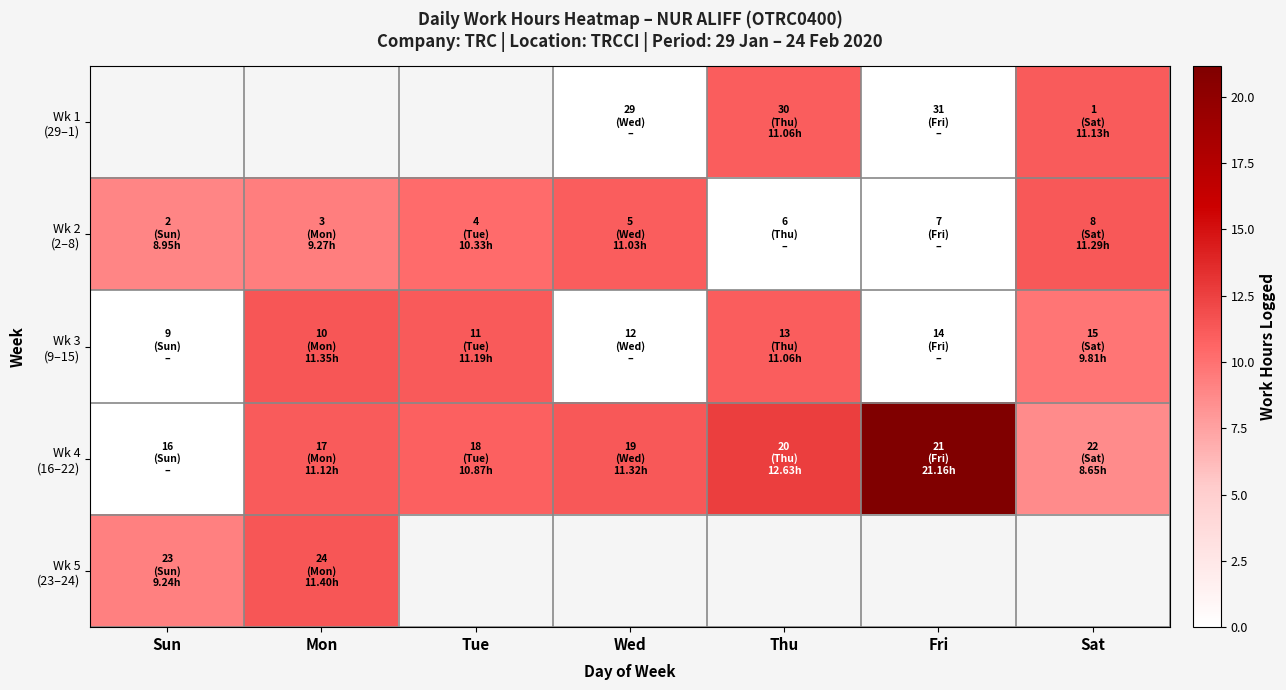

Which has a higher value, Sun or Sat?

Sat